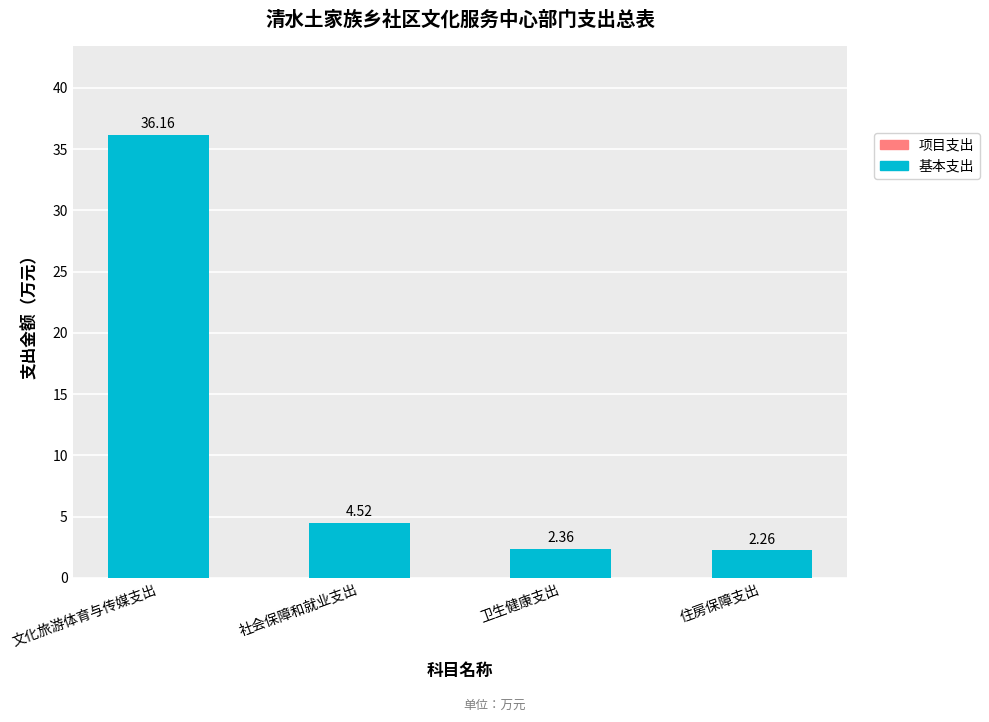

List the labels in order of value, largest first.

文化旅游体育与传媒支出, 社会保障和就业支出, 卫生健康支出, 住房保障支出